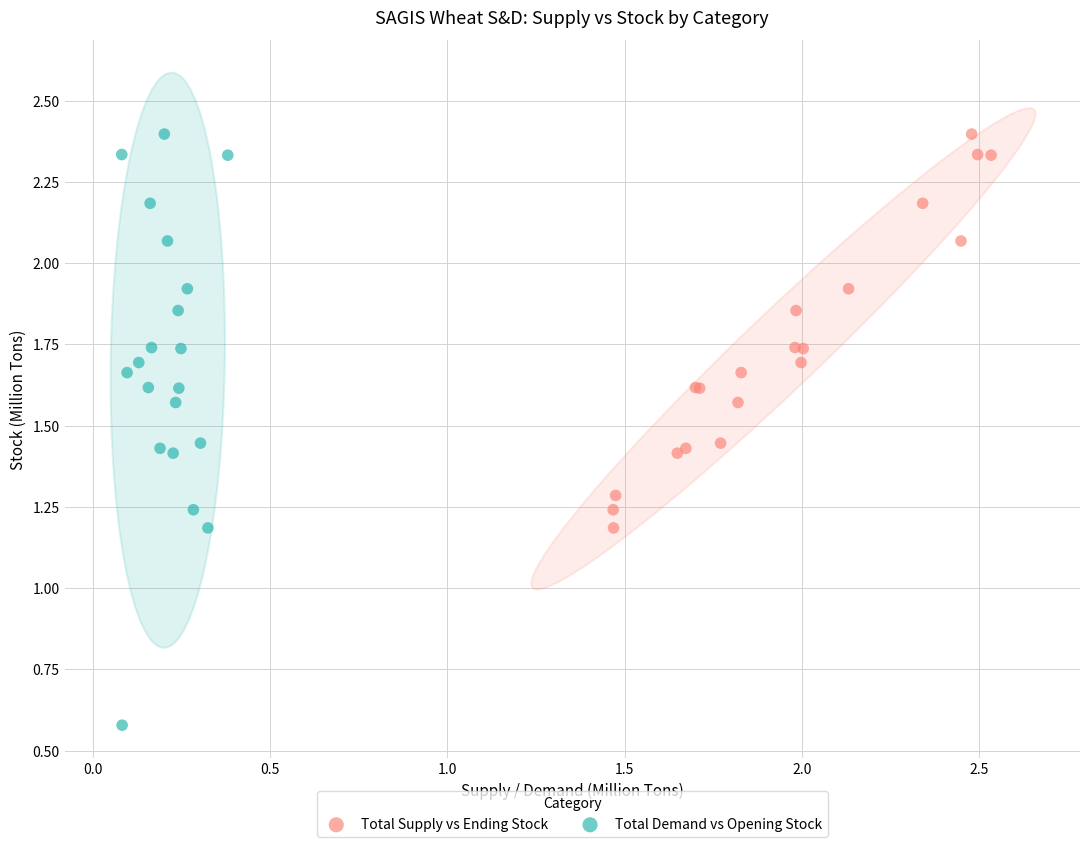

Which series has the largest Y range (max minus min)?

Total Demand vs Opening Stock